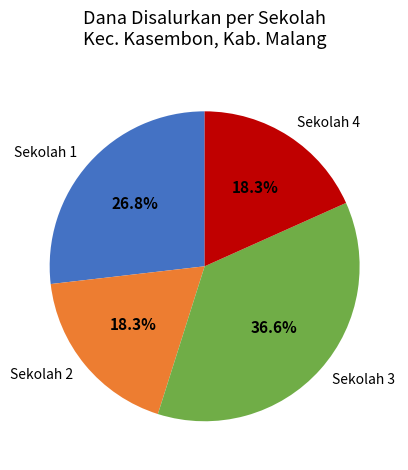

Approximately how many times larger is the value at Sekolah 3 compared to Sekolah 4?

2.0